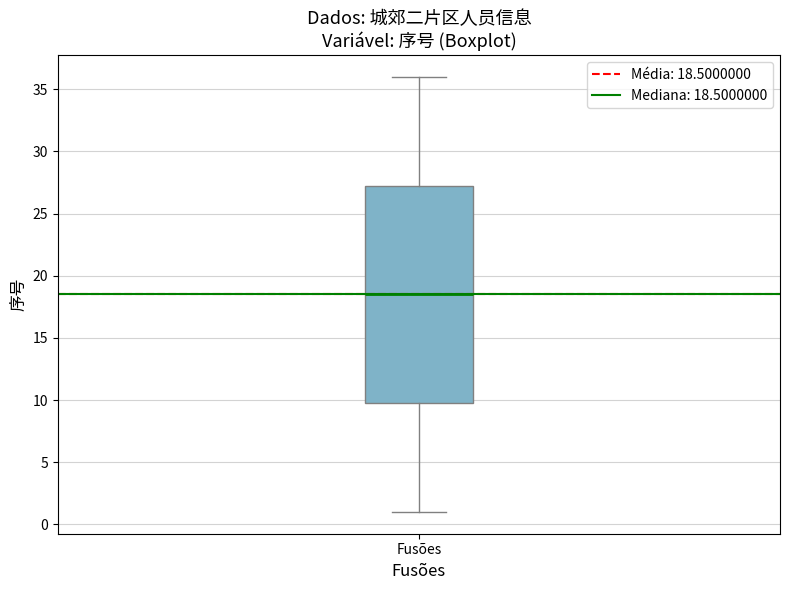

Where is the lower edge of the box for Fusões on the y-axis? The values are not printed on the chart, so give them approximately, as read against the axis.

10.0